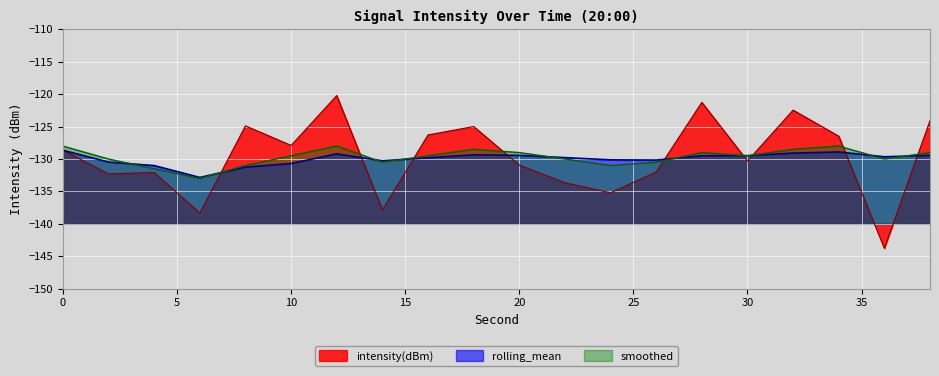

What is the difference between the maximum and minimum values in the smoothed series?

5.0